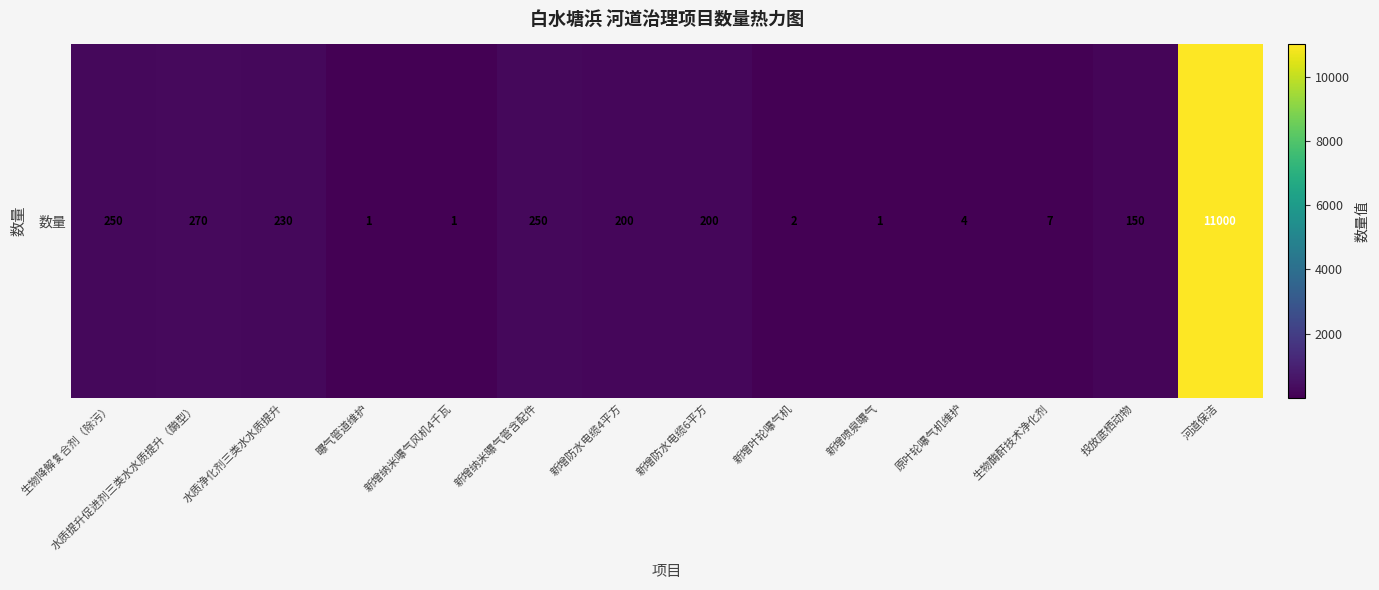

Count the number of values greater than 200.

5